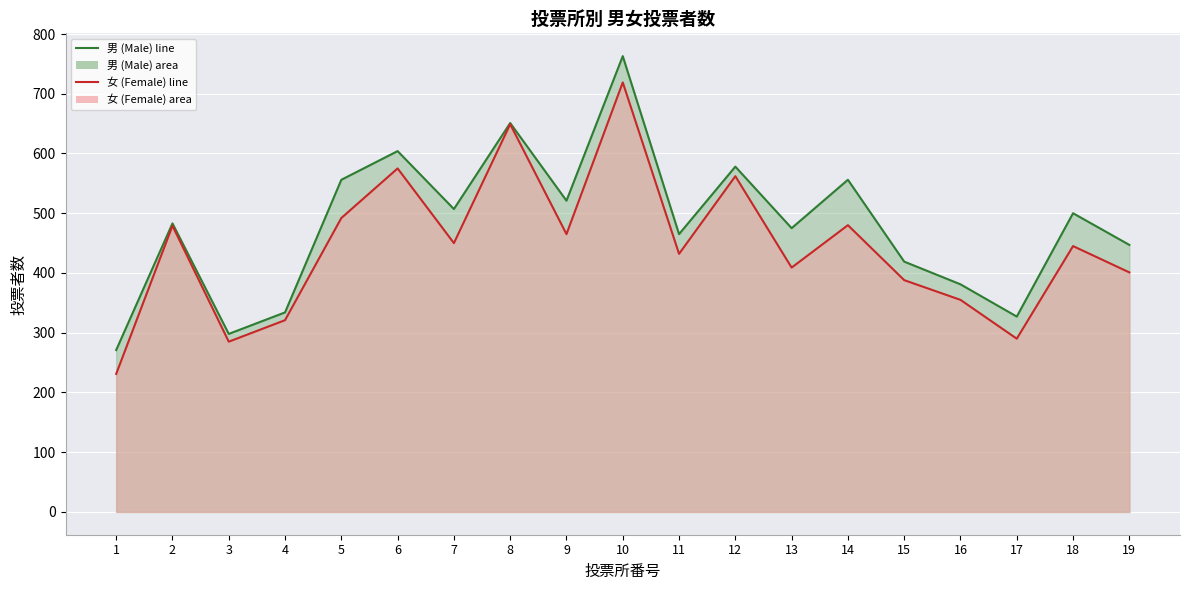

True or false: 女 line and 男 line cross at least once.

False